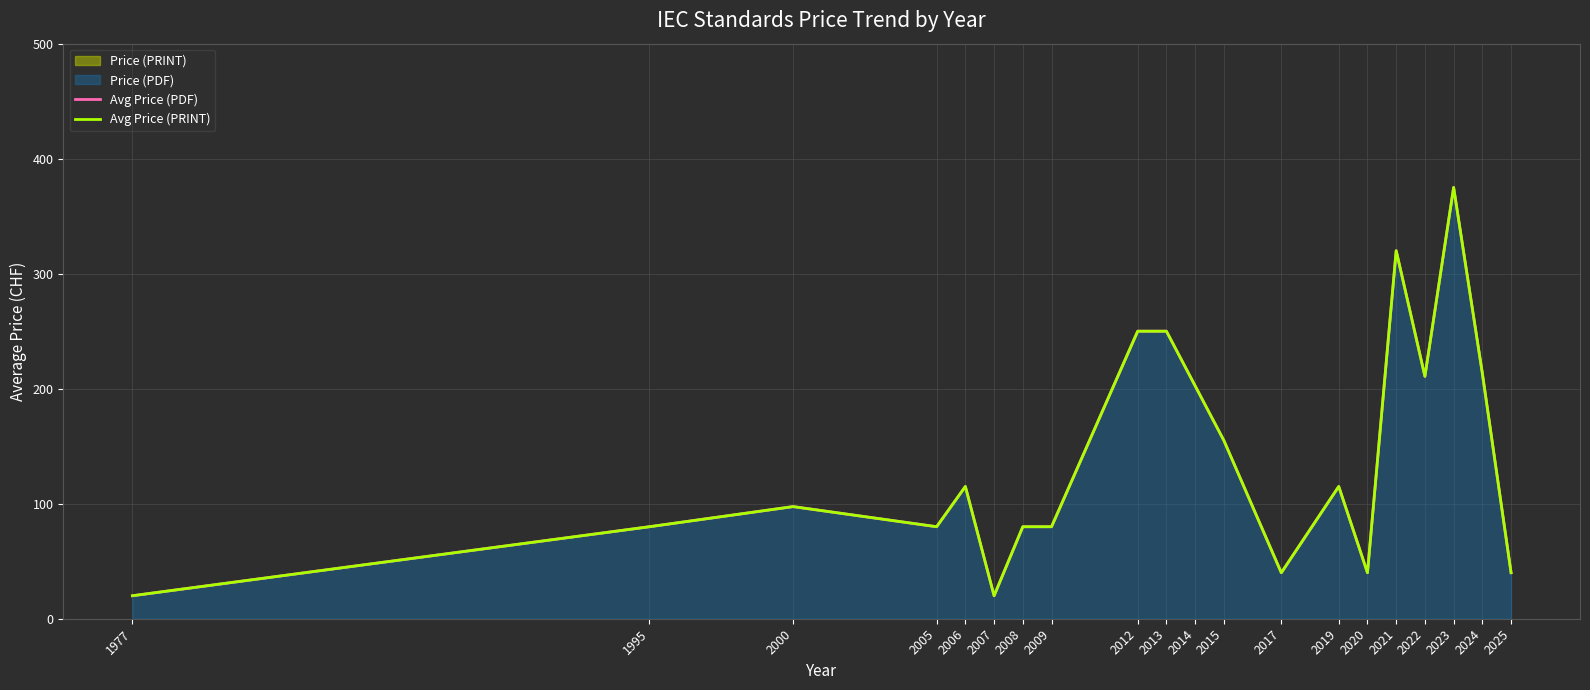

Count the number of categories in the chart.

20